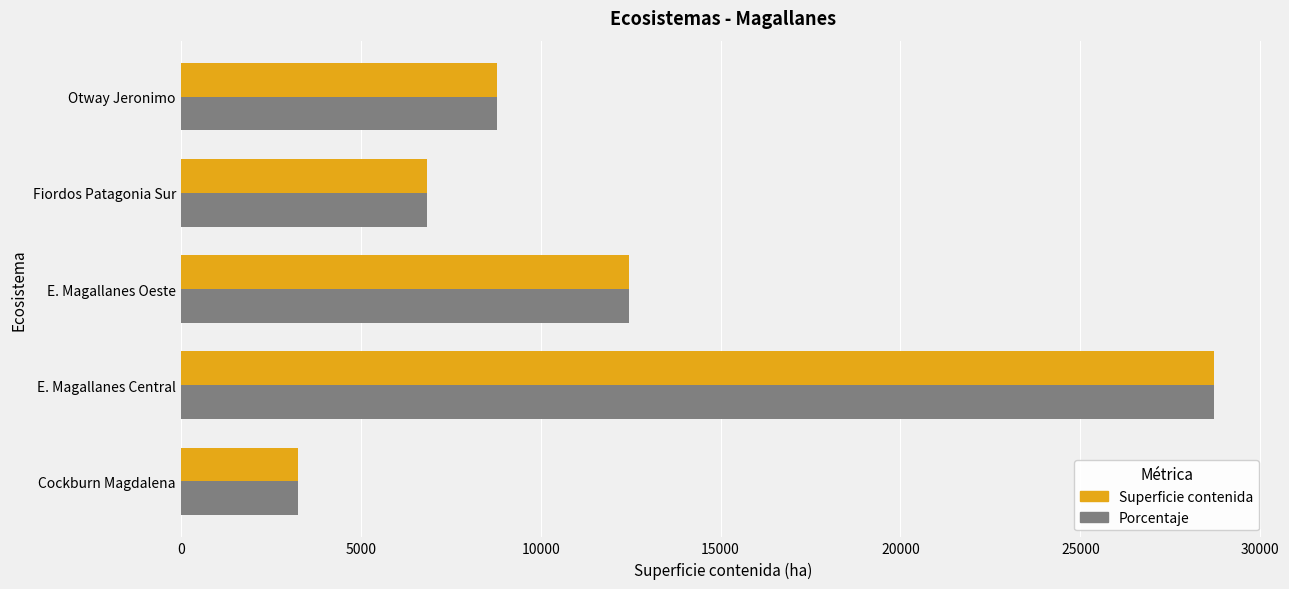

At which category does the chart reach its peak across all series?

E. Magallanes Central